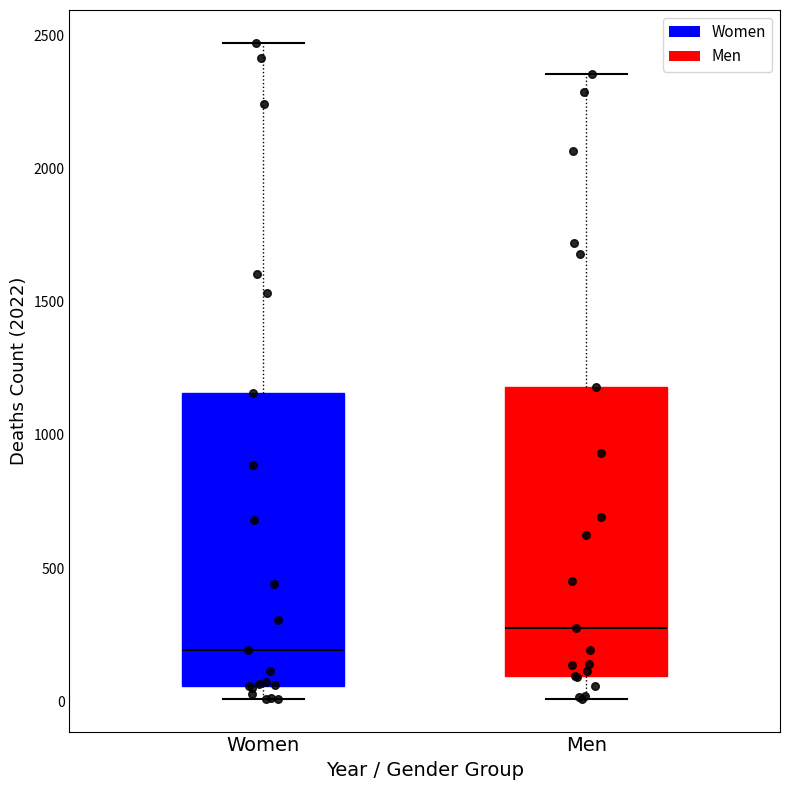

Which box has the lowest median line?

Women